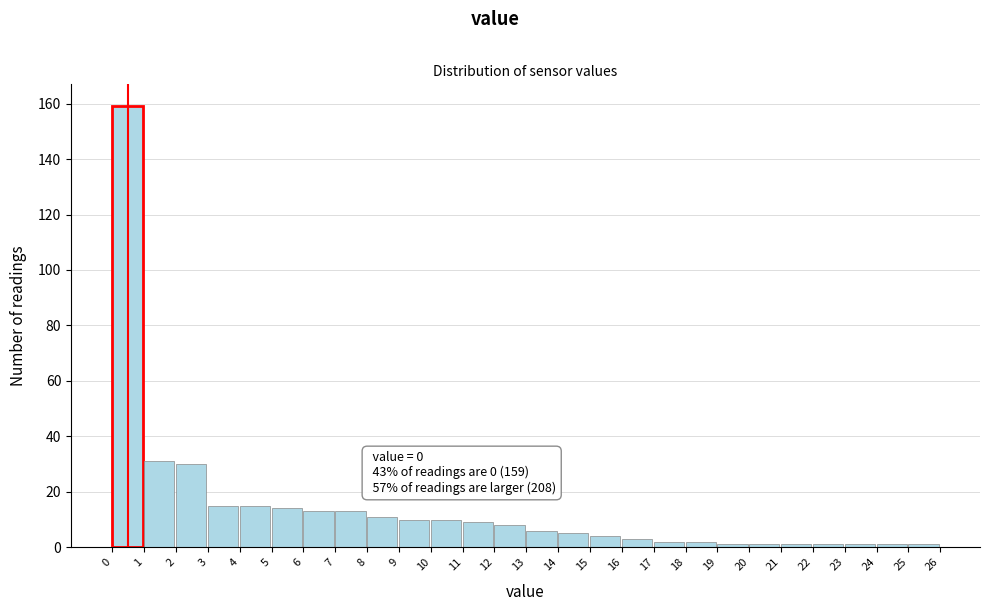

Which range on the x-axis has the tallest bar?

0 to 1